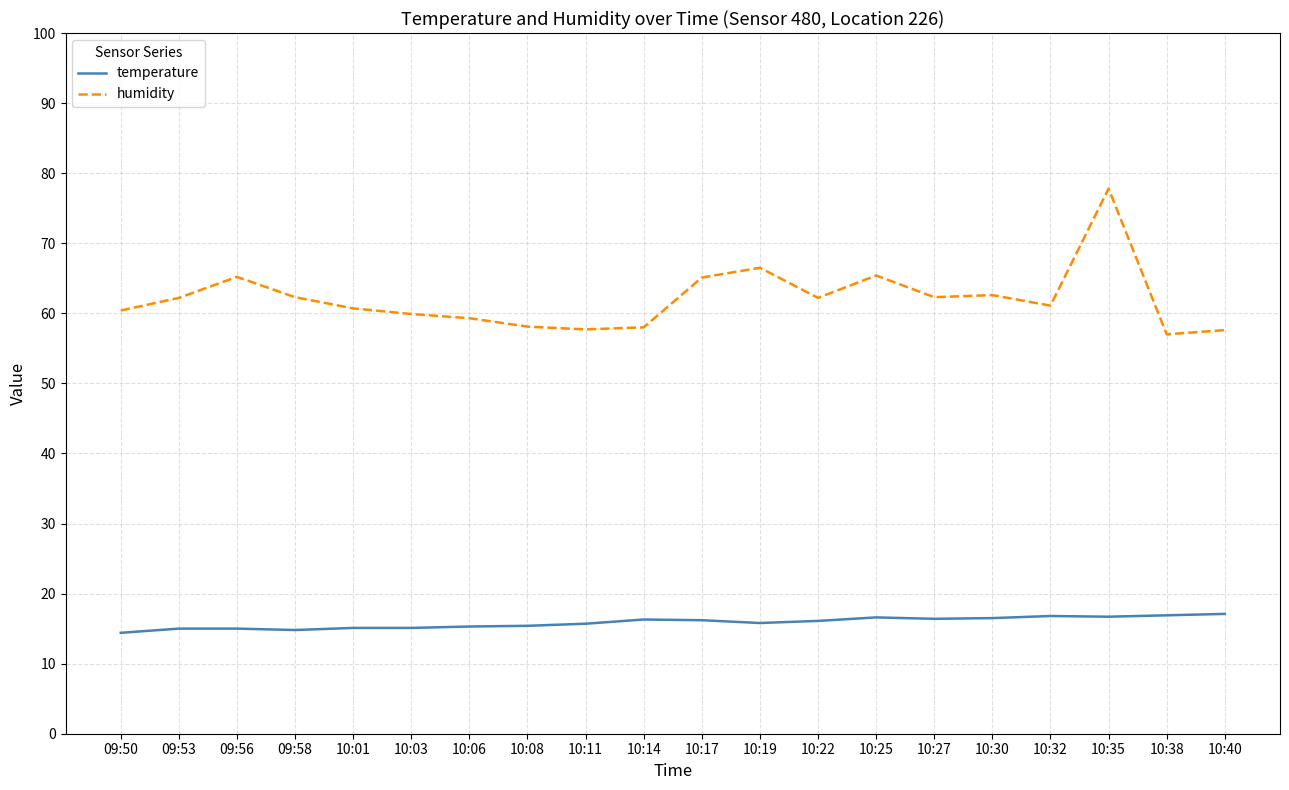

At which category is the sum across all series the highest?

10:35